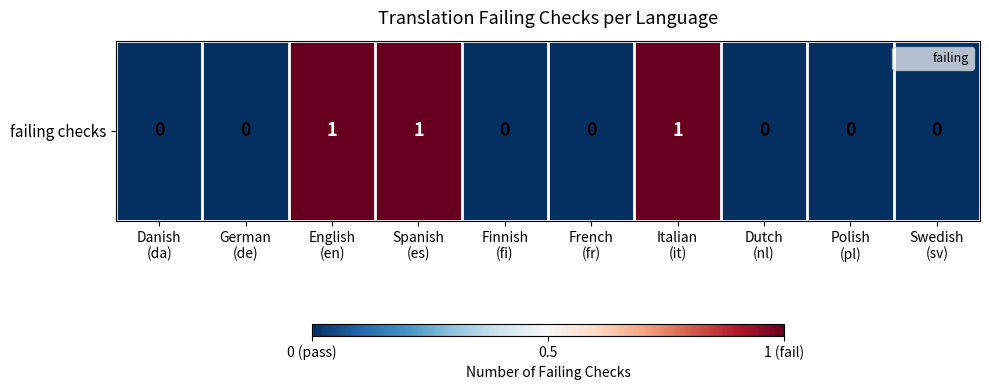

Is it true that the value at German
(de) is 0?

True